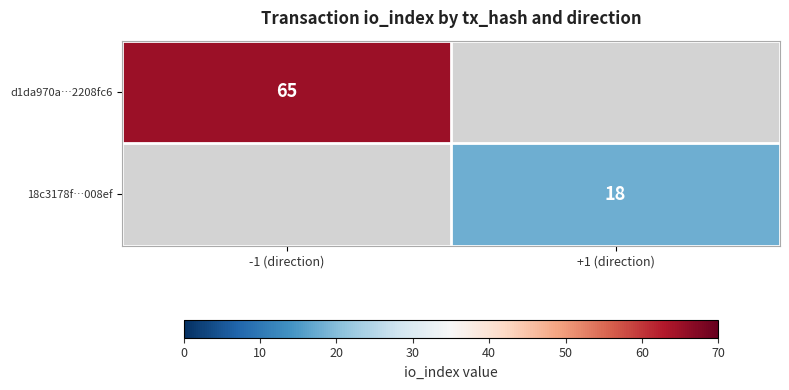

How many distinct data groups are displayed?

2